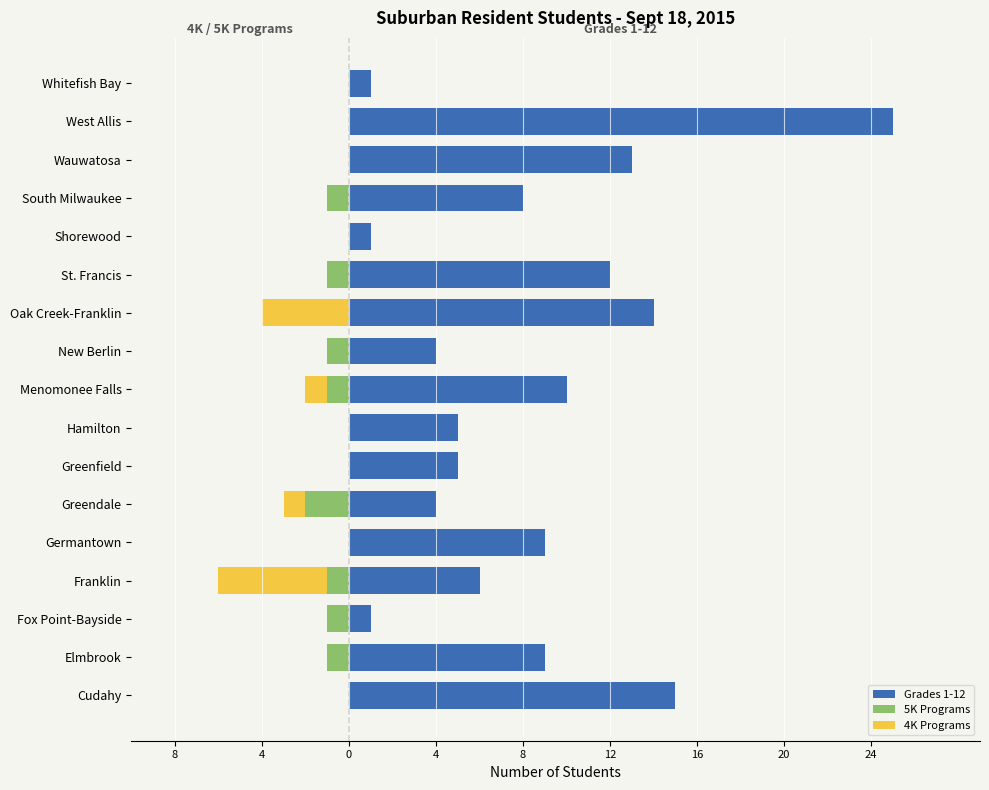

What is the spread (max minus min) of values at Wauwatosa?

13